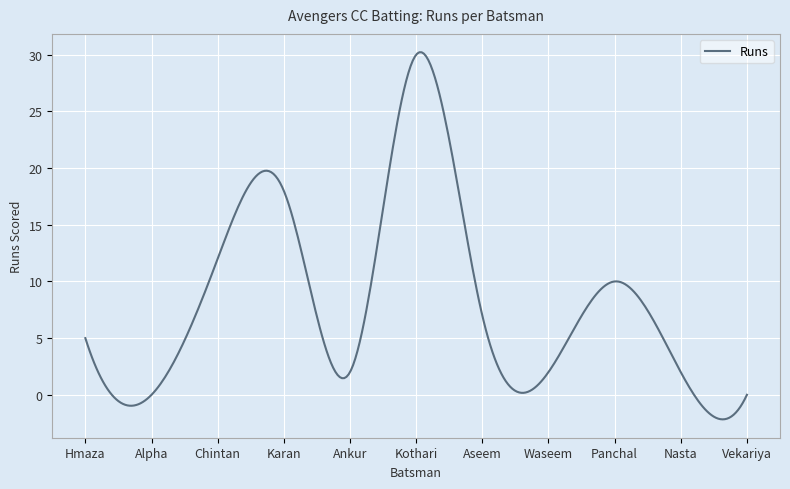

What is the minimum value shown in the chart?

-2.2